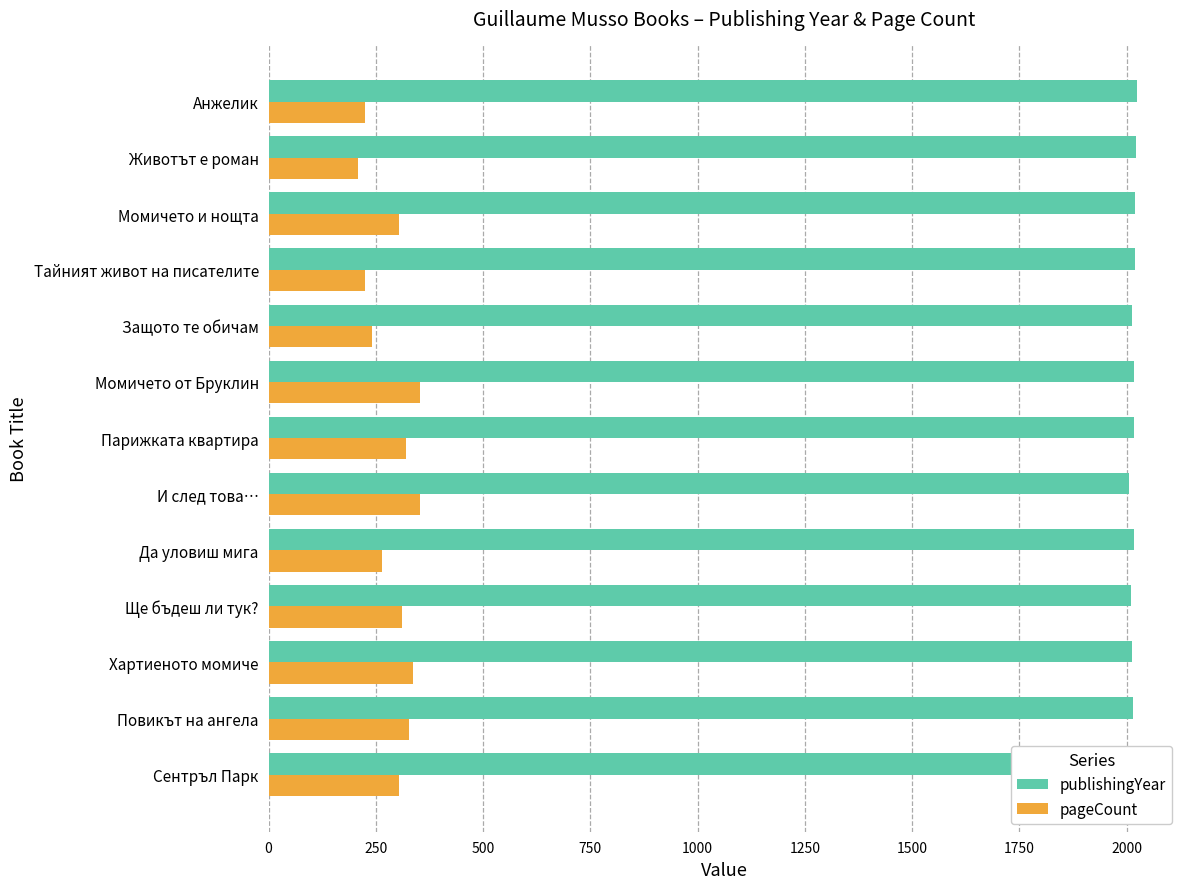

What is the maximum value shown in the chart?

2023